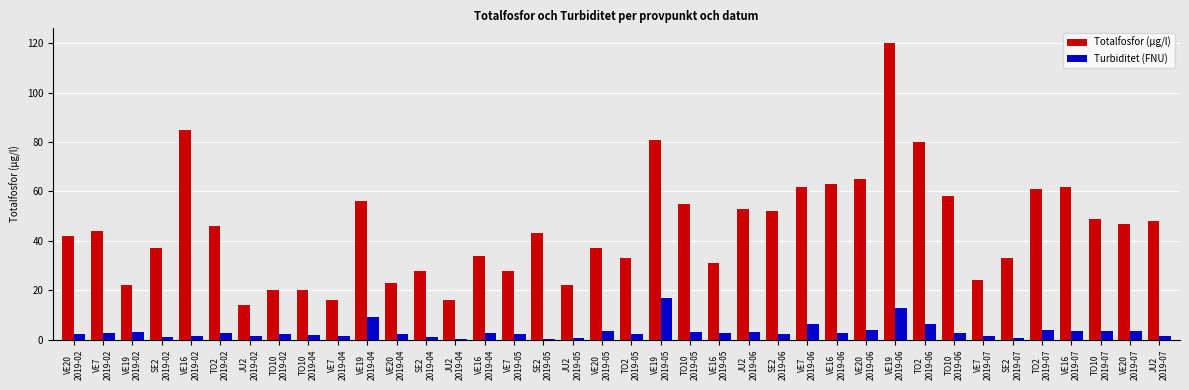

Read the Totalfosfor (µg/l) value at VE20
2019-04.

23.0